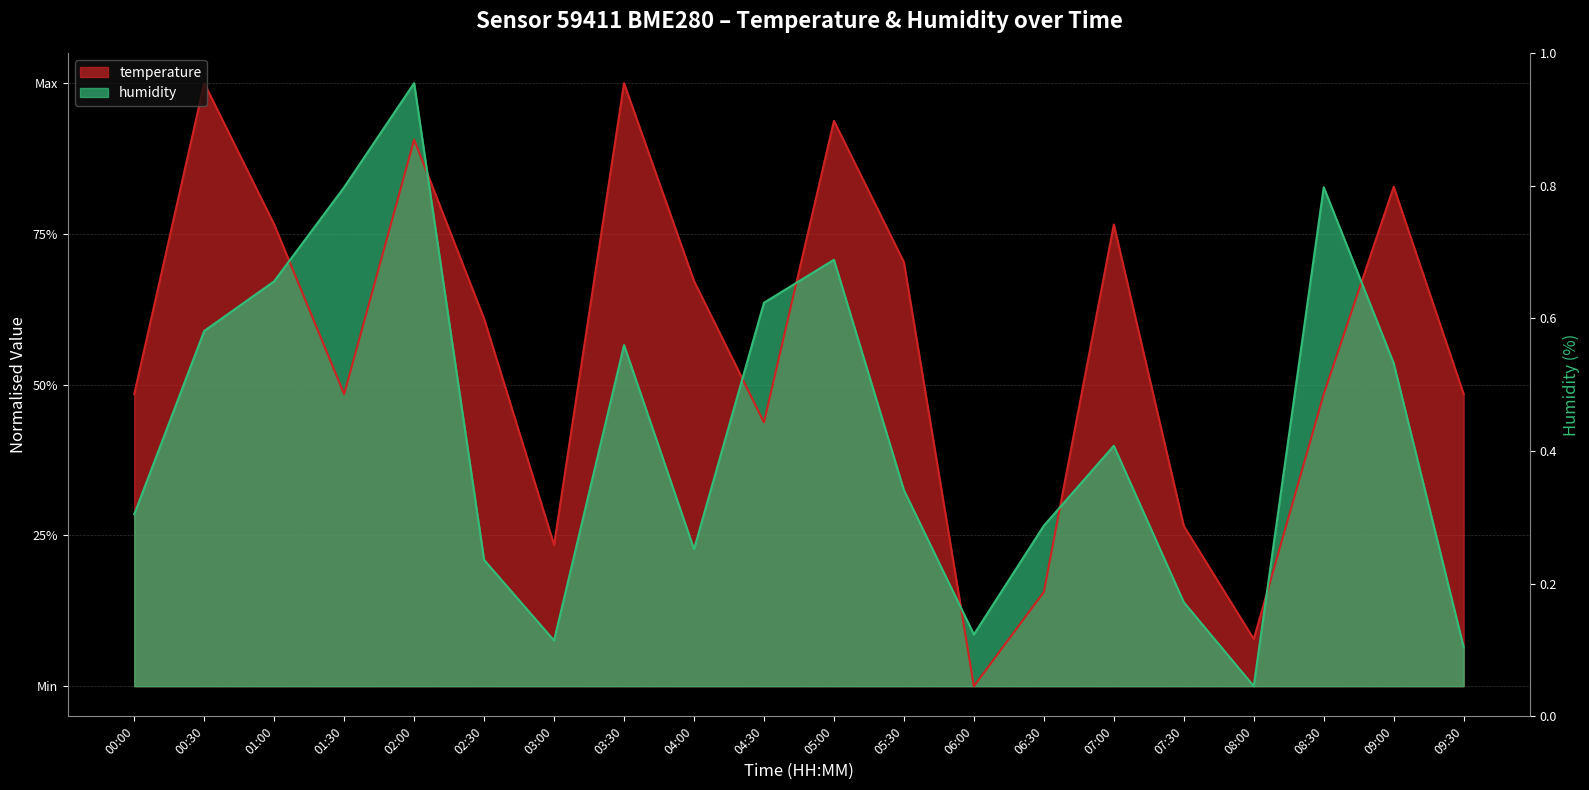

Rank the series by their maximum value, from highest to lowest.

temperature, humidity